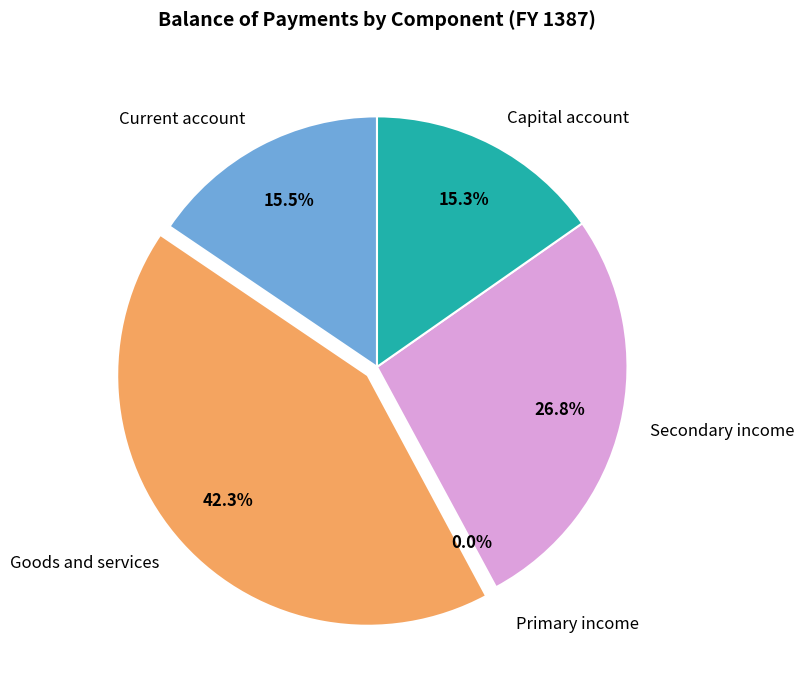

Is there a majority slice in this chart?

No